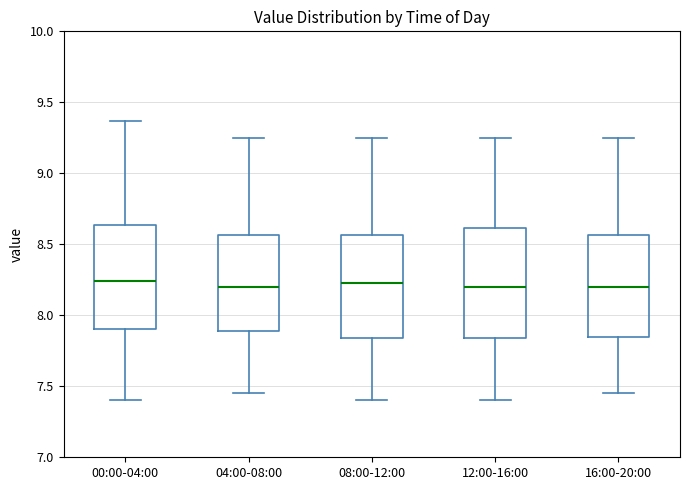

Reading left to right, read every box against the y-axis: the position of its median line, the range the box covers, and the ends of its whiskers. The values are not printed on the chart, so give them approximately, as read against the axis.

00:00-04:00: median 8.25, box 7.90 to 8.65, whiskers 7.40 to 9.35
04:00-08:00: median 8.20, box 7.90 to 8.55, whiskers 7.45 to 9.25
08:00-12:00: median 8.25, box 7.85 to 8.55, whiskers 7.40 to 9.25
12:00-16:00: median 8.20, box 7.85 to 8.60, whiskers 7.40 to 9.25
16:00-20:00: median 8.20, box 7.85 to 8.55, whiskers 7.45 to 9.25